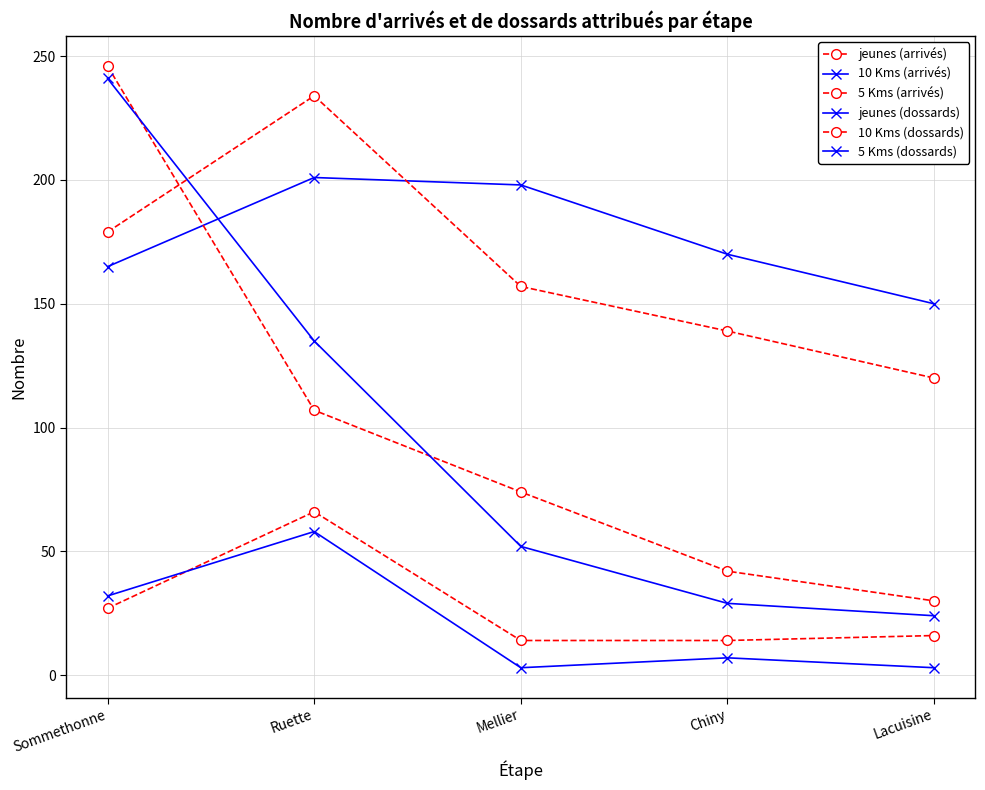

How many values in the 5 Kms (dossards) series are below 52?

2